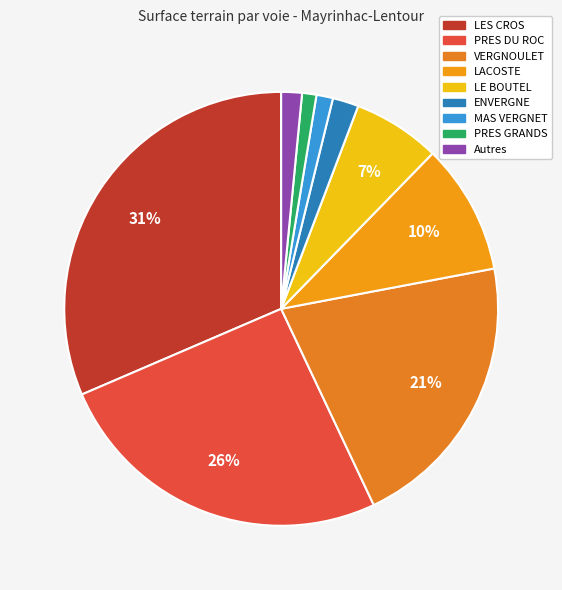

How many segments does this pie chart have?

9